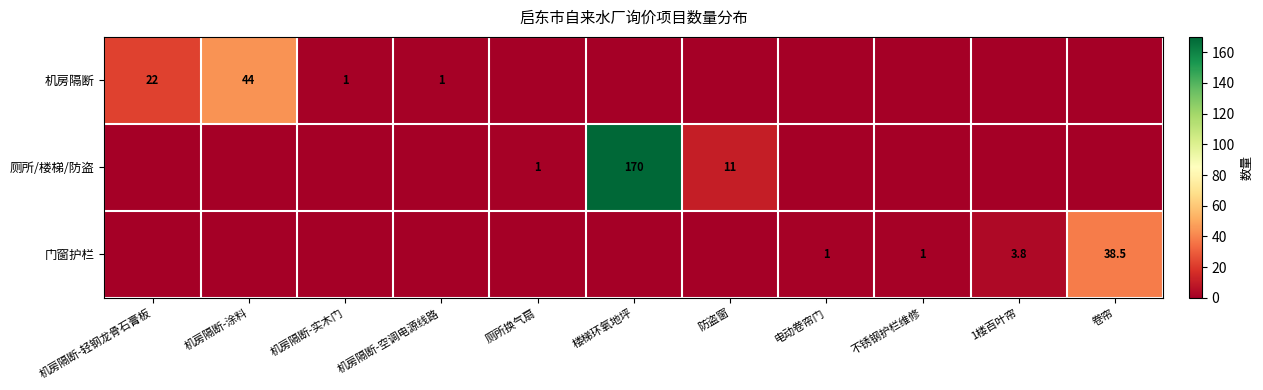

What is the spread (max minus min) of values at 机房隔断-空调电源线路?

1.0